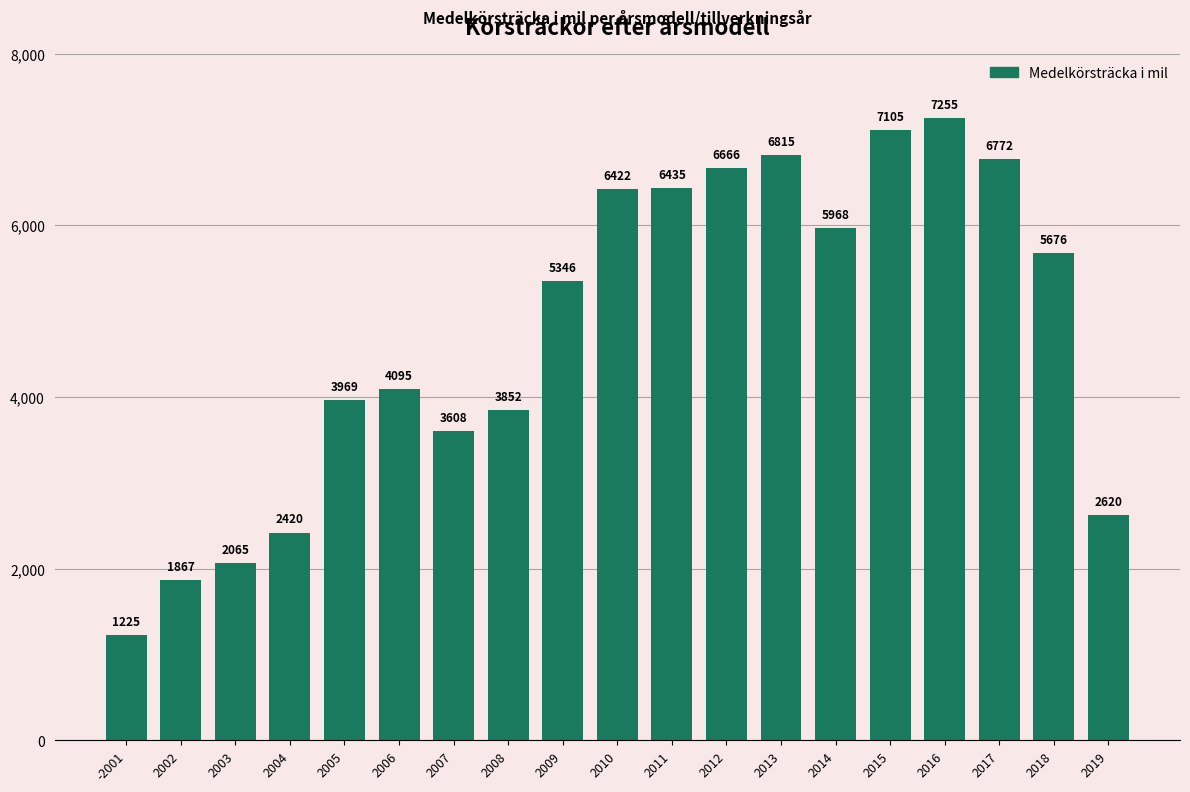

What is the smallest value displayed?

1225.1